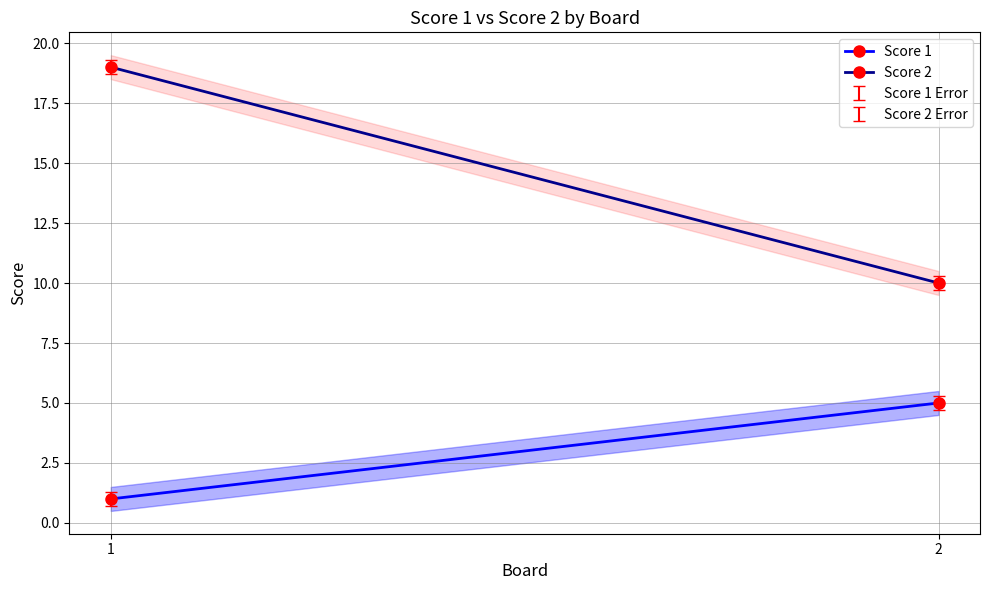

How many lines are shown in the chart?

2